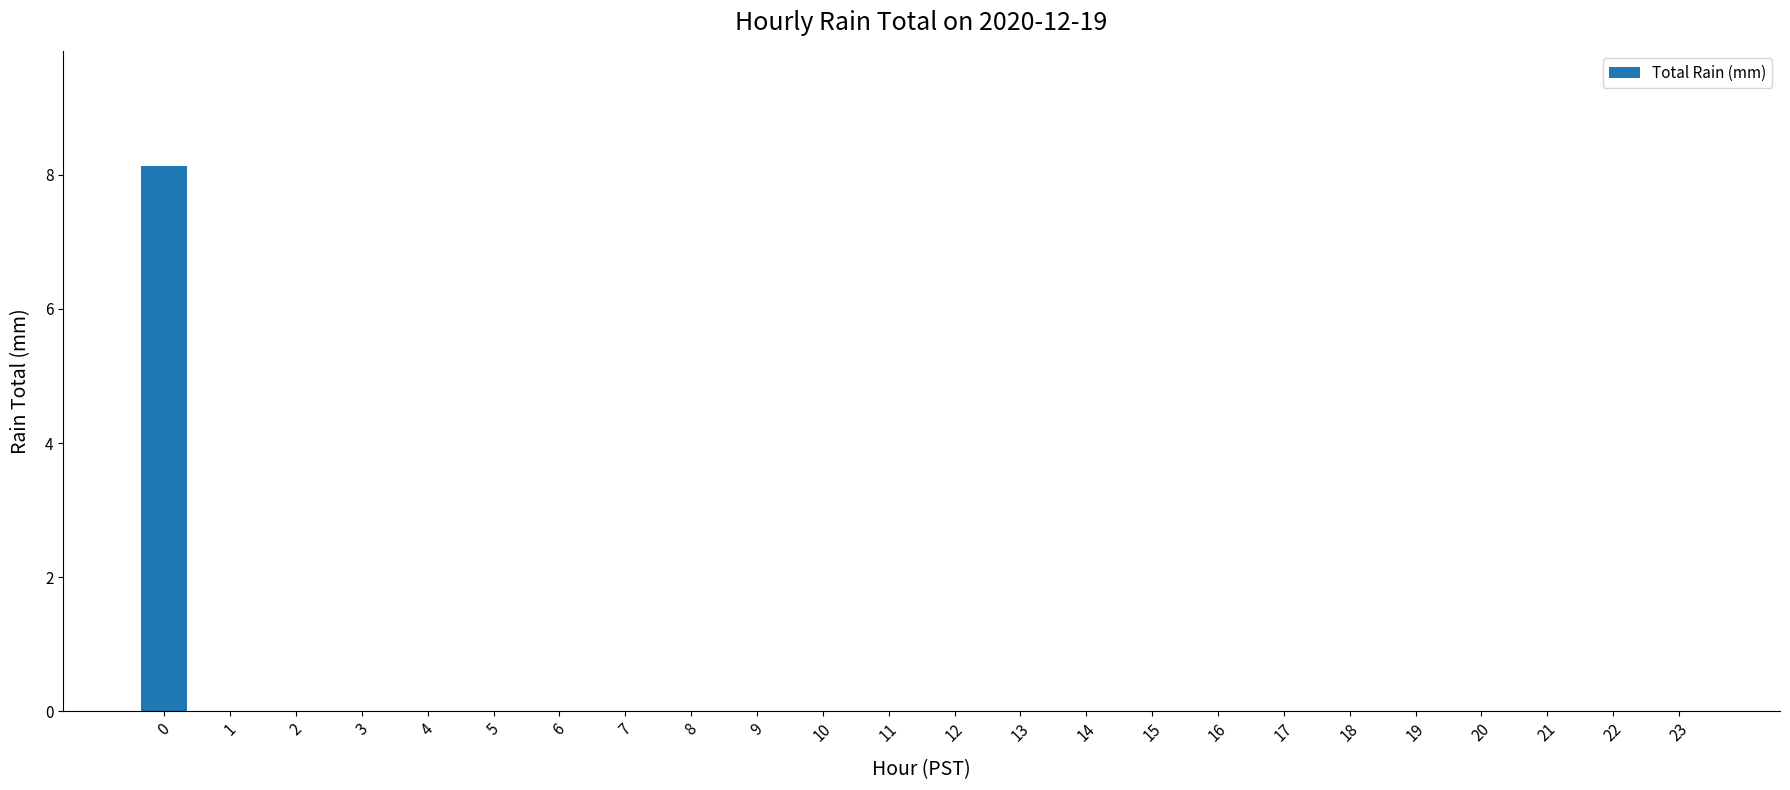

Reading left to right, list all the values displayed in this chart.

8.1	0.0	0.0	0.0	0.0	0.0	0.0	0.0	0.0	0.0	0.0	0.0	0.0	0.0	0.0	0.0	0.0	0.0	0.0	0.0	0.0	0.0	0.0	0.0